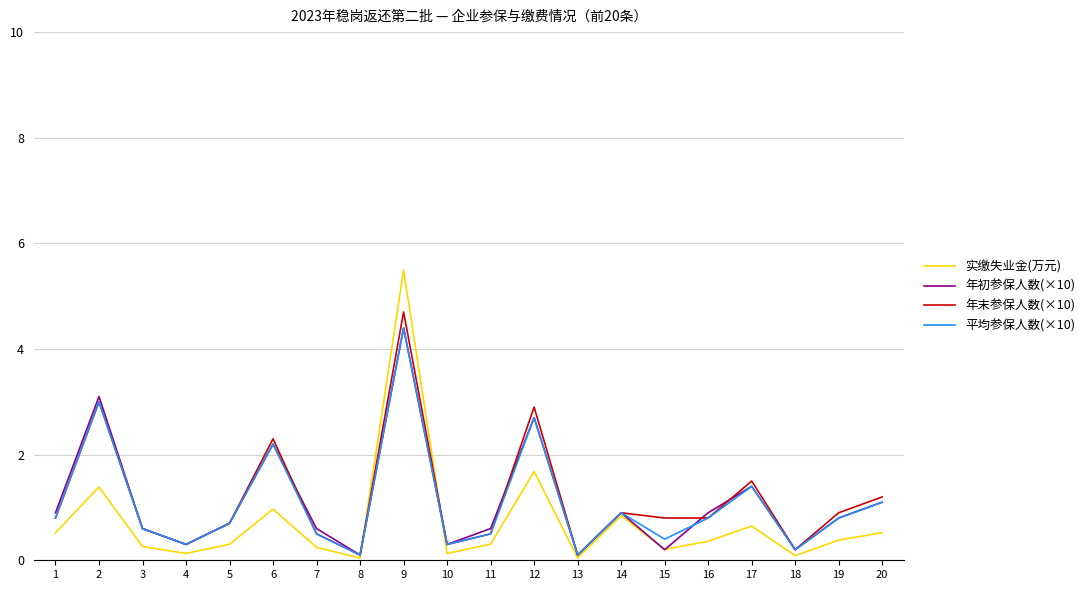

True or false: 年初参保人数(×10) has more than 2 points higher than both neighbors.

True